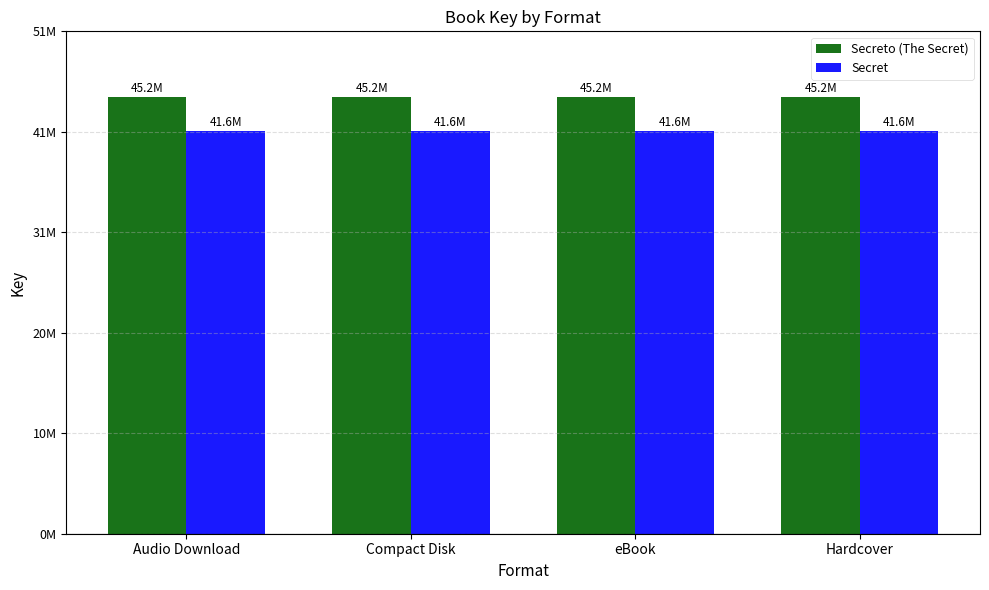

Which has a higher value, Compact Disk or Audio Download?

Compact Disk